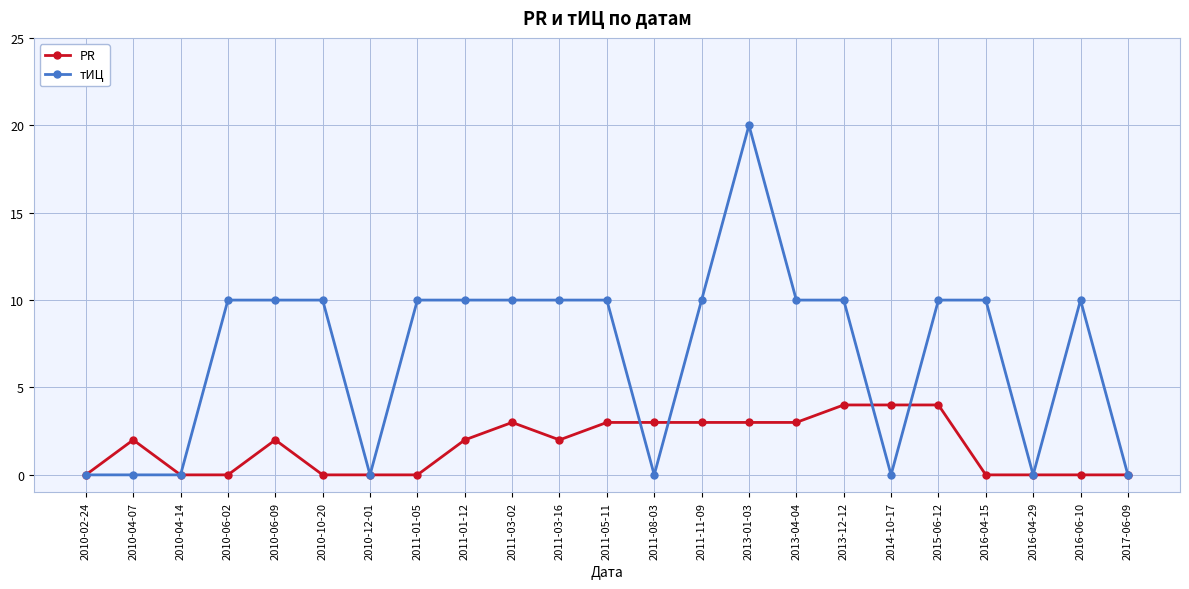

What is the difference between the second highest and second lowest values in the тИЦ series?

10